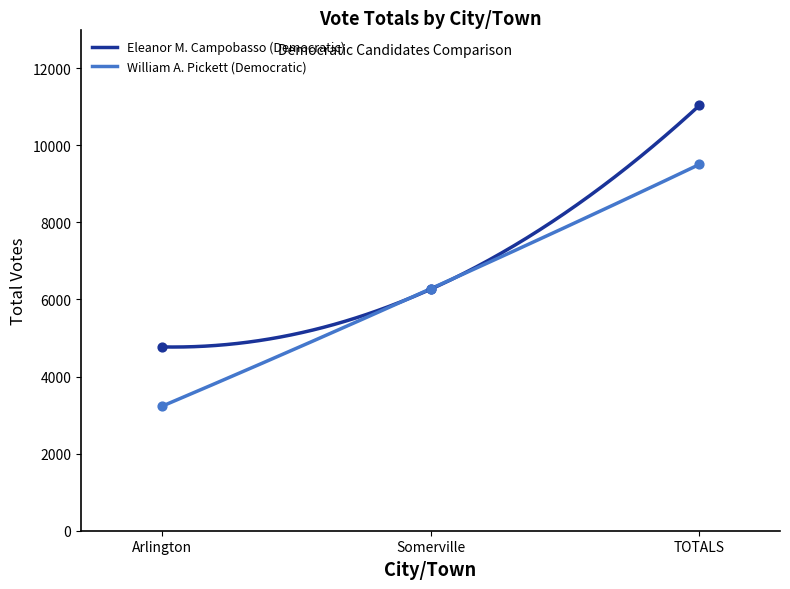

At which category is the sum across all series the highest?

TOTALS